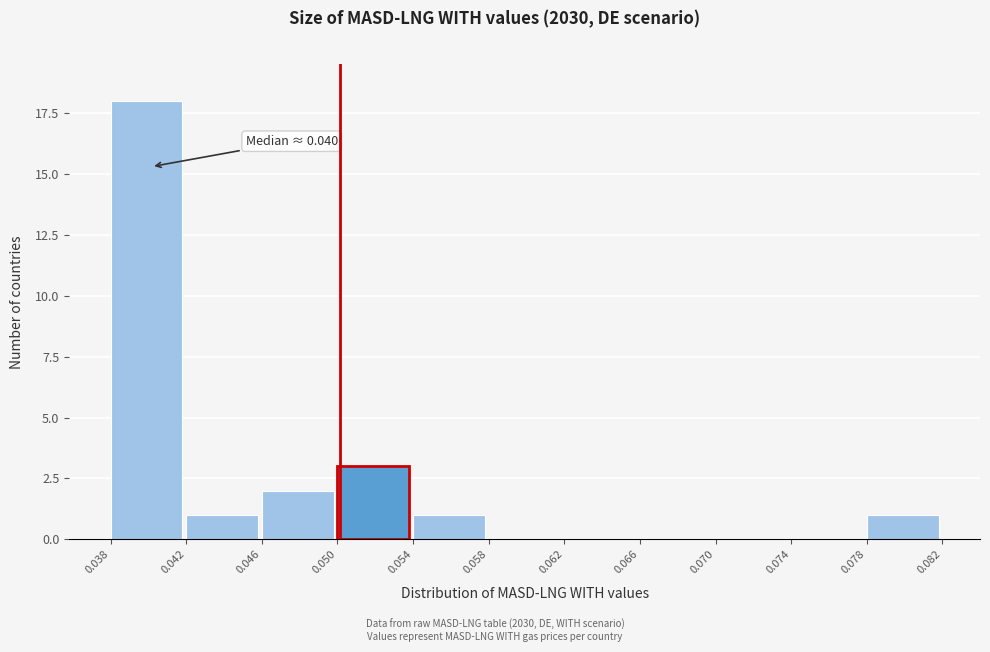

Over which range of the x-axis is the bar tallest?

0.038 to 0.042